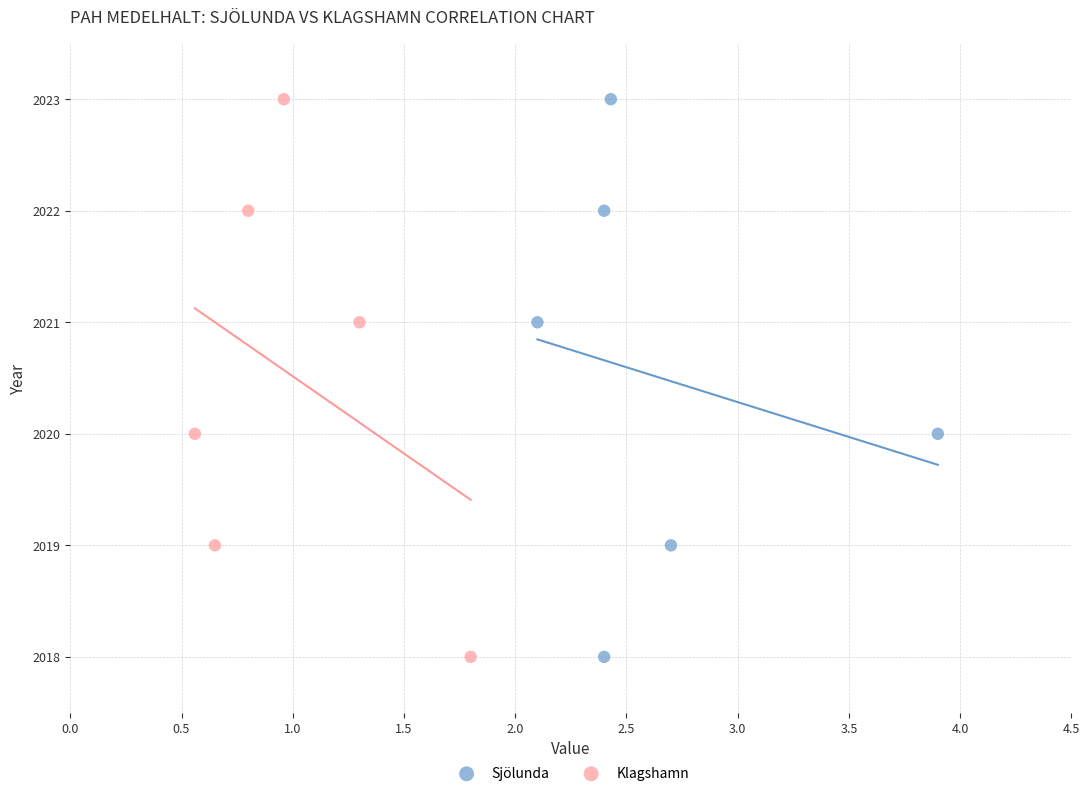

What are all the series names shown in the legend?

Sjölunda, Klagshamn